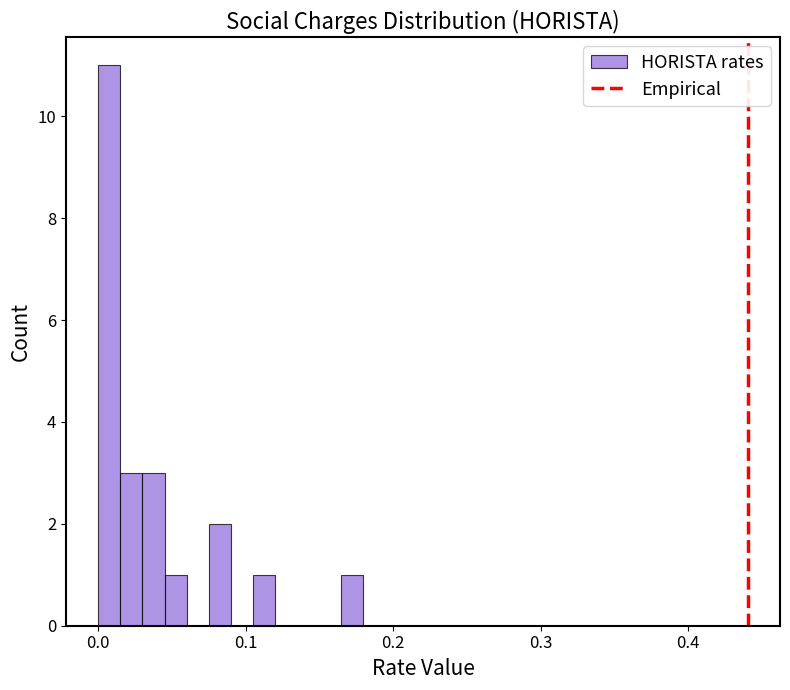

Around what value on the x-axis is the tallest bar? Give the approximate position of its centre, as read against the axis.

0.01